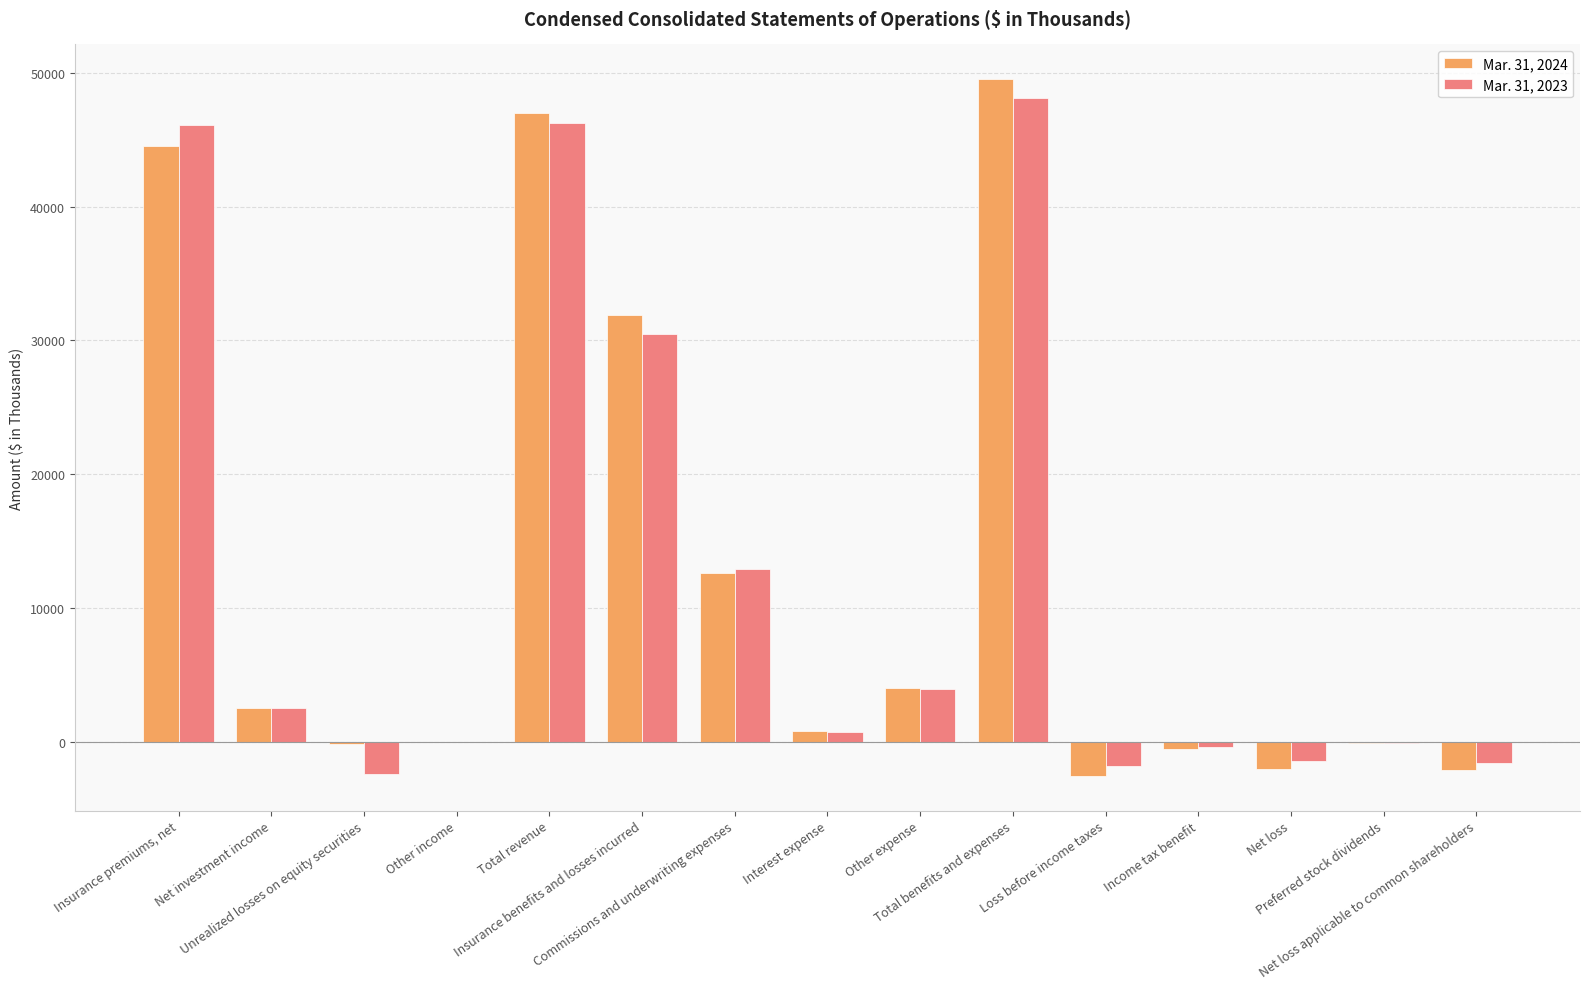

What is the approximate value of Mar. 31, 2024 at Loss before income taxes?

-2506